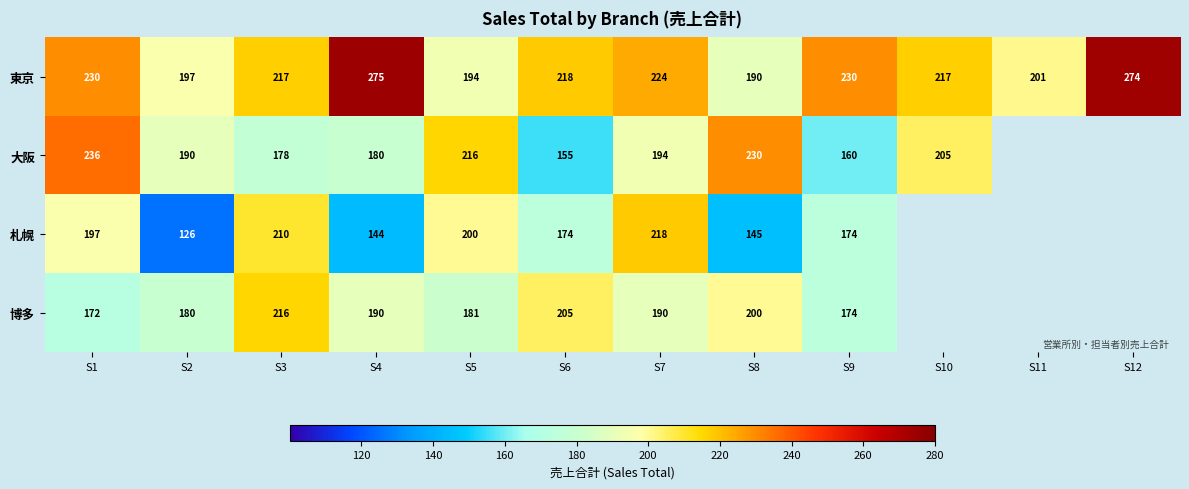

What is the spread (max minus min) of values at S8?

85